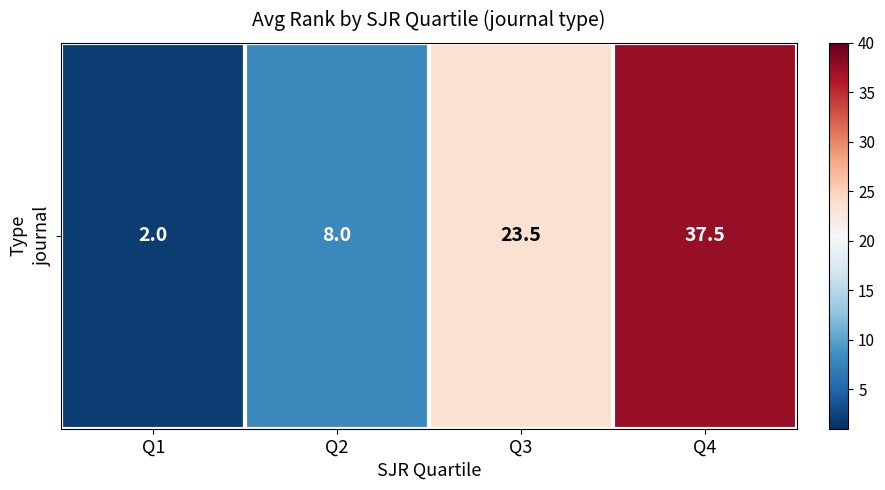

List the labels in order of value, largest first.

Q4, Q3, Q2, Q1